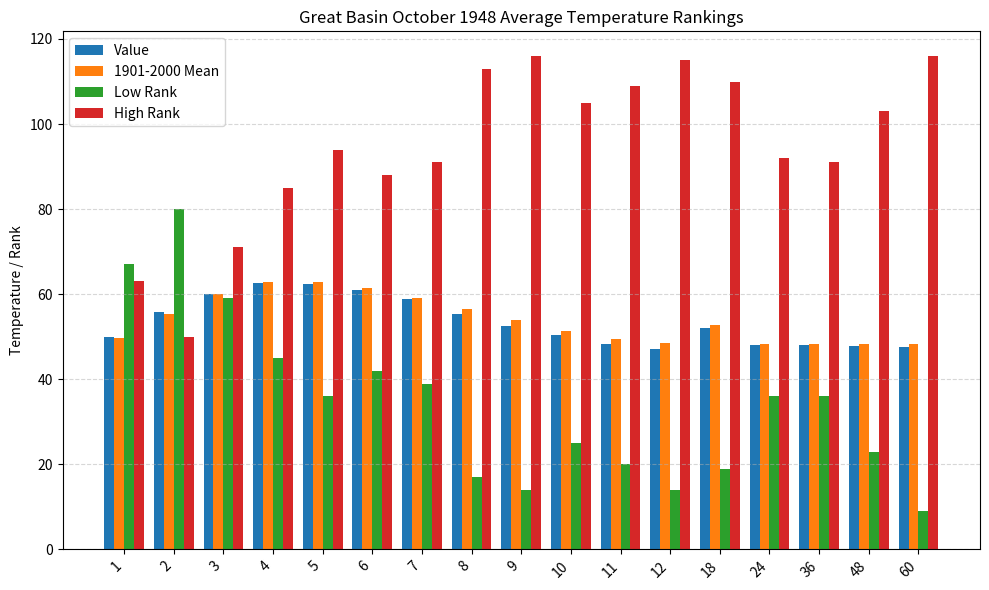

What are all the series names shown in the legend?

Value, 1901-2000 Mean, Low Rank, High Rank